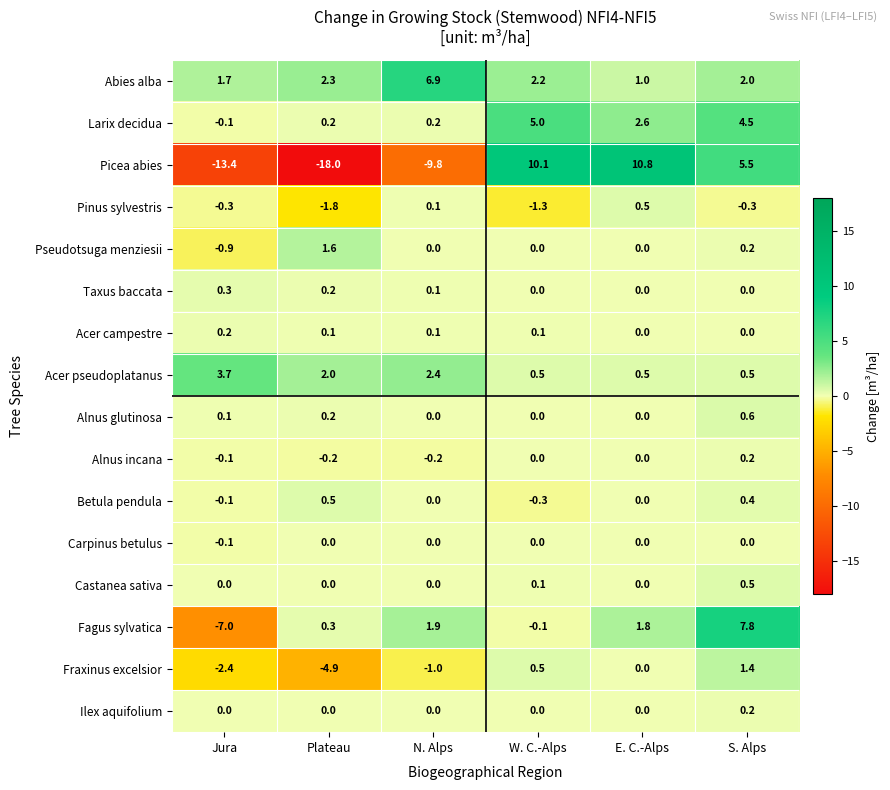

Which series has the largest range (max minus min)?

Picea abies